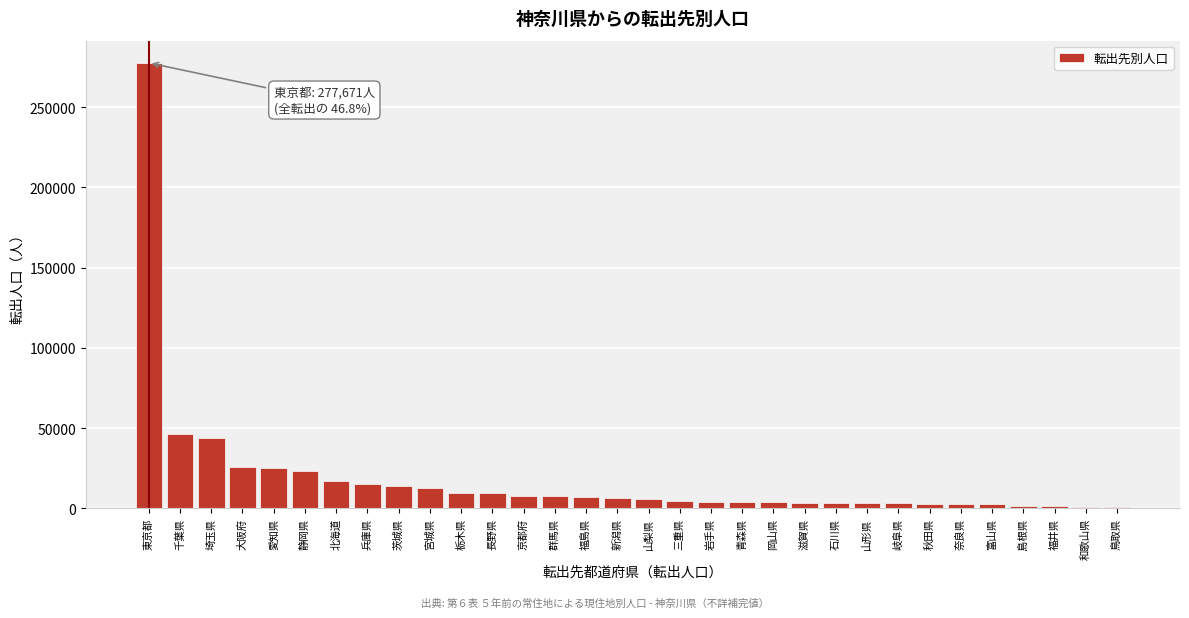

What is the average value?

18545